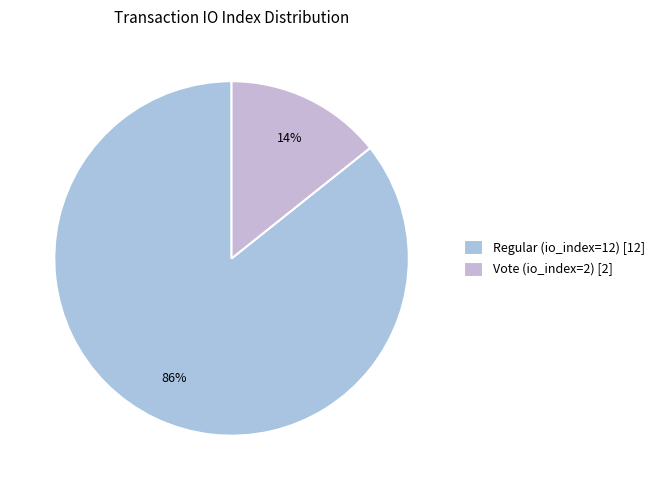

Which slice represents more than half of the pie?

Regular (io_index=12)